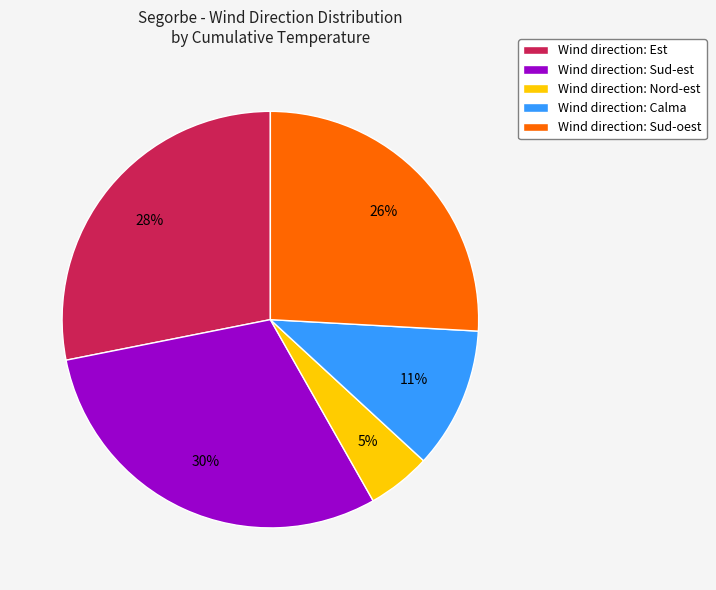

Is Wind direction: Nord-est the majority of the pie?

No